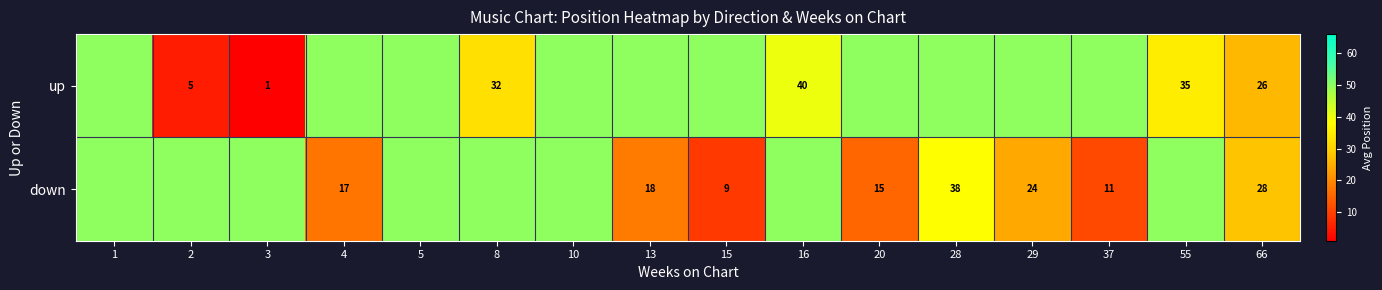

What is the maximum value shown in the chart?

50.0